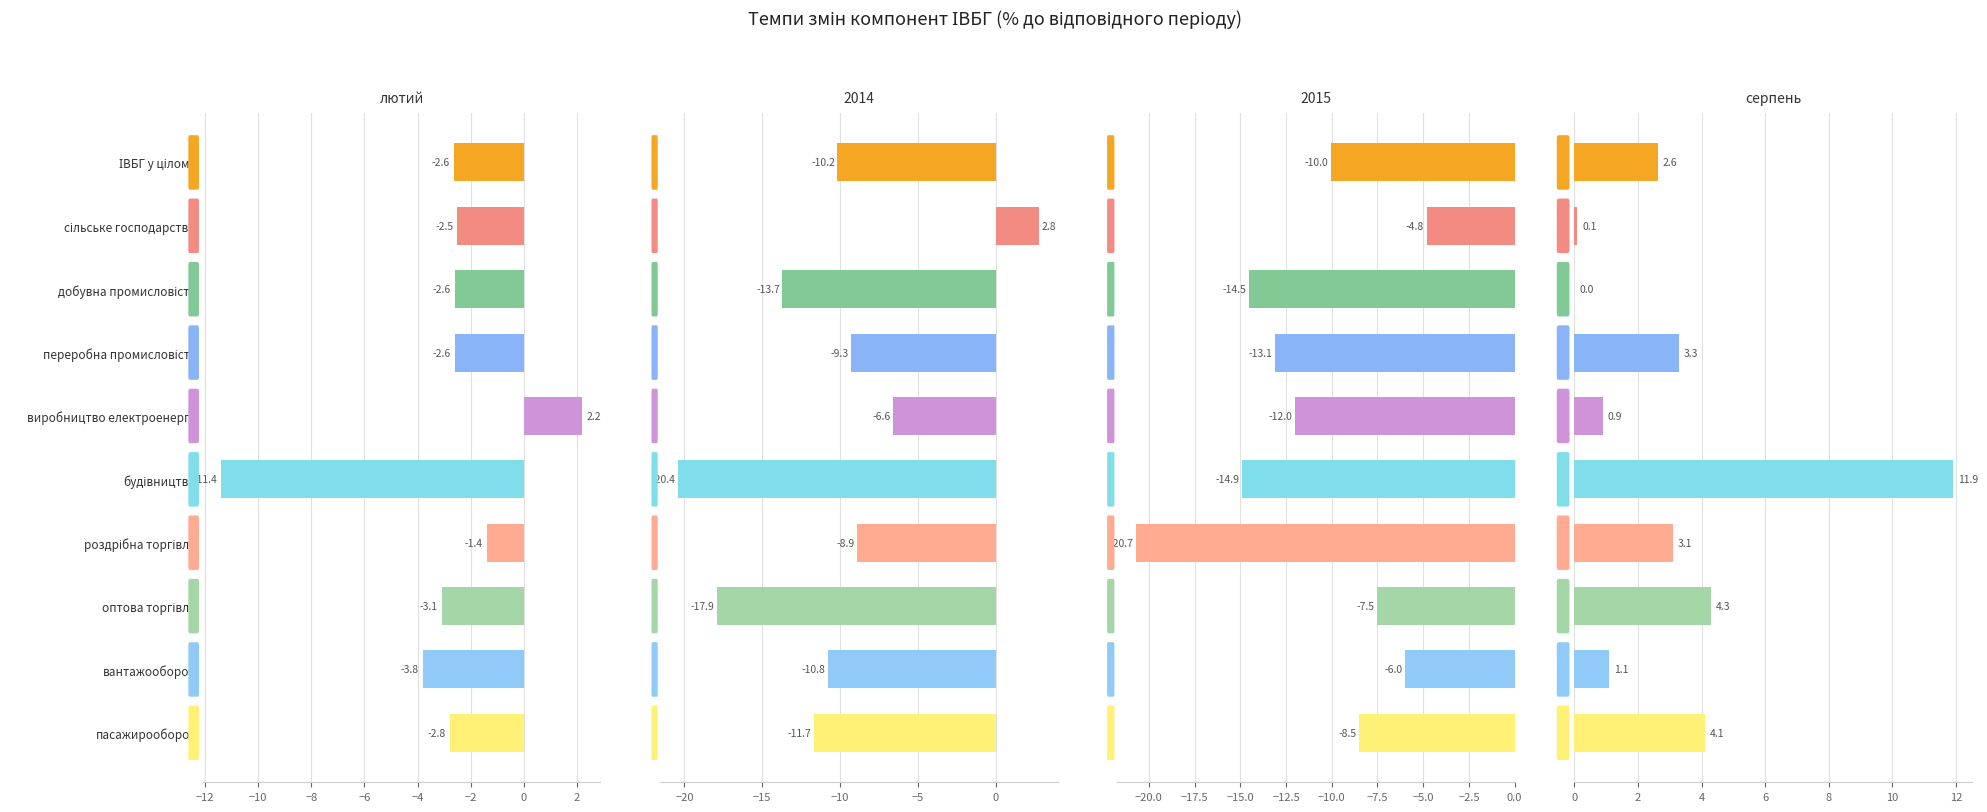

Which series changed the most between добувна промисловість and вантажооборот?

лютий